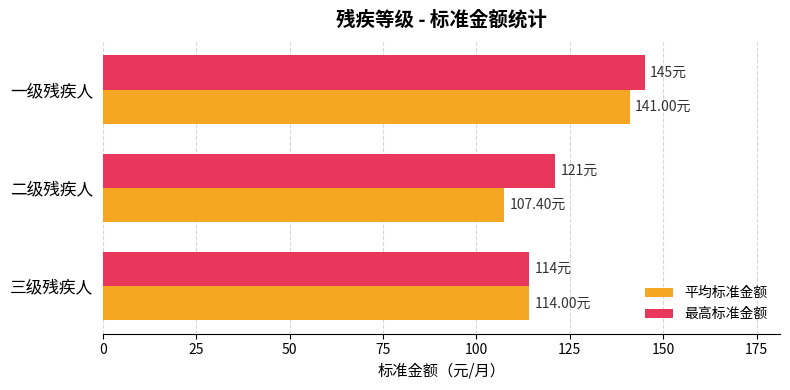

What is the difference between the maximum and minimum values in the 平均标准金额 series?

33.6